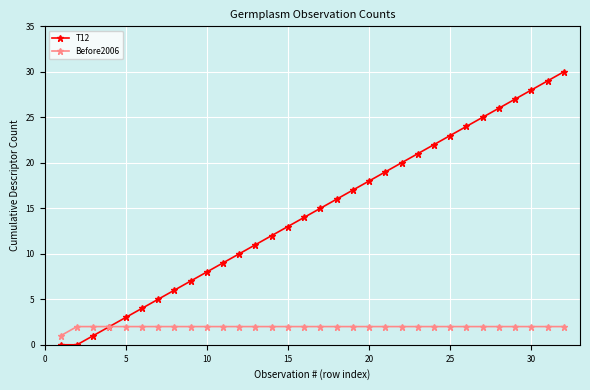

What is the greatest value displayed?

30